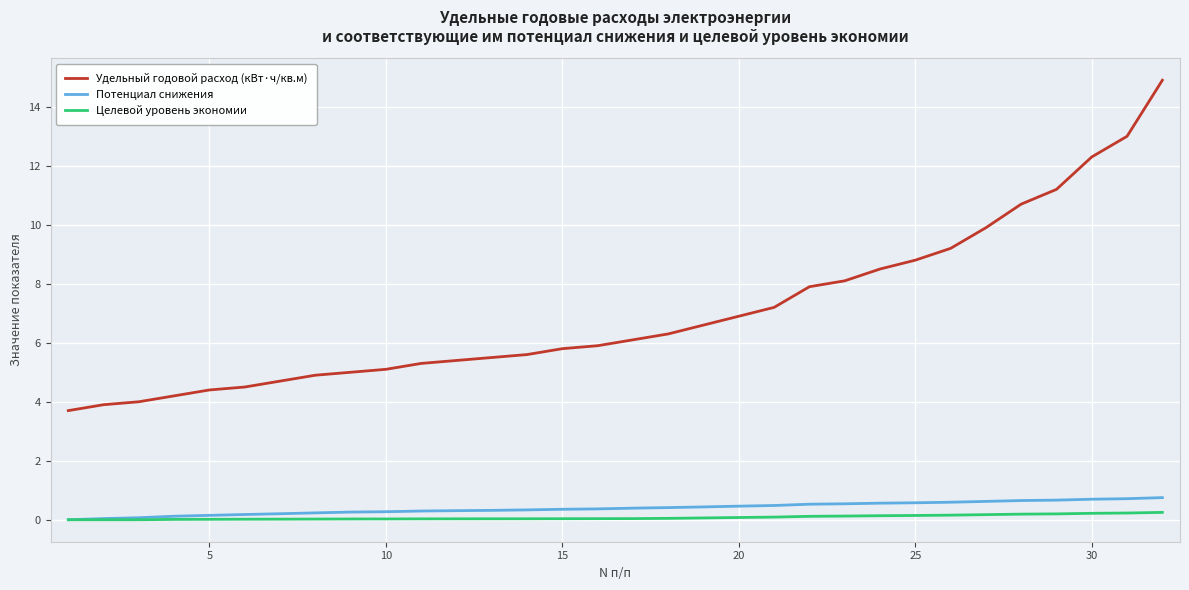

Which series has the widest spread of values?

Удельный годовой расход (кВт·ч/кв.м)